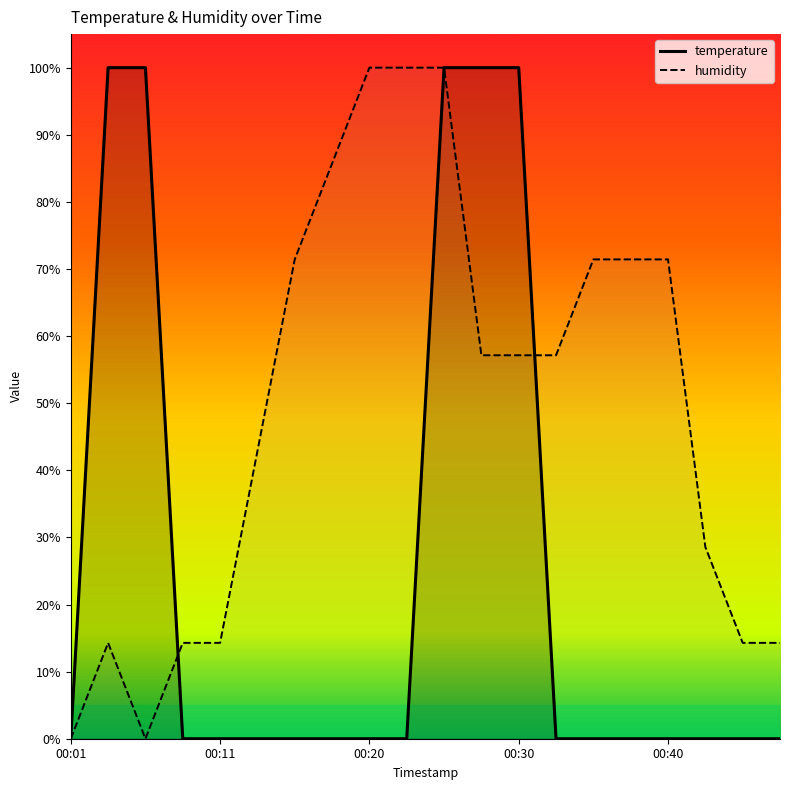

Reading left to right, extract all data points from this chart.

temperature: 00:01=0.0	00:03=100.0	00:06=100.0	00:08=0.0	00:11=0.0	00:13=0.0	00:15=0.0	00:18=0.0	00:20=0.0	00:23=0.0	00:25=100.0	00:28=100.0	00:30=100.0	00:33=0.0	00:35=0.0	00:38=0.0	00:40=0.0	00:43=0.0	00:45=0.0	00:47=0.0
humidity: 00:01=0.0	00:03=14.3	00:06=0.0	00:08=14.3	00:11=14.3	00:13=42.9	00:15=71.4	00:18=85.7	00:20=100.0	00:23=100.0	00:25=100.0	00:28=57.1	00:30=57.1	00:33=57.1	00:35=71.4	00:38=71.4	00:40=71.4	00:43=28.6	00:45=14.3	00:47=14.3